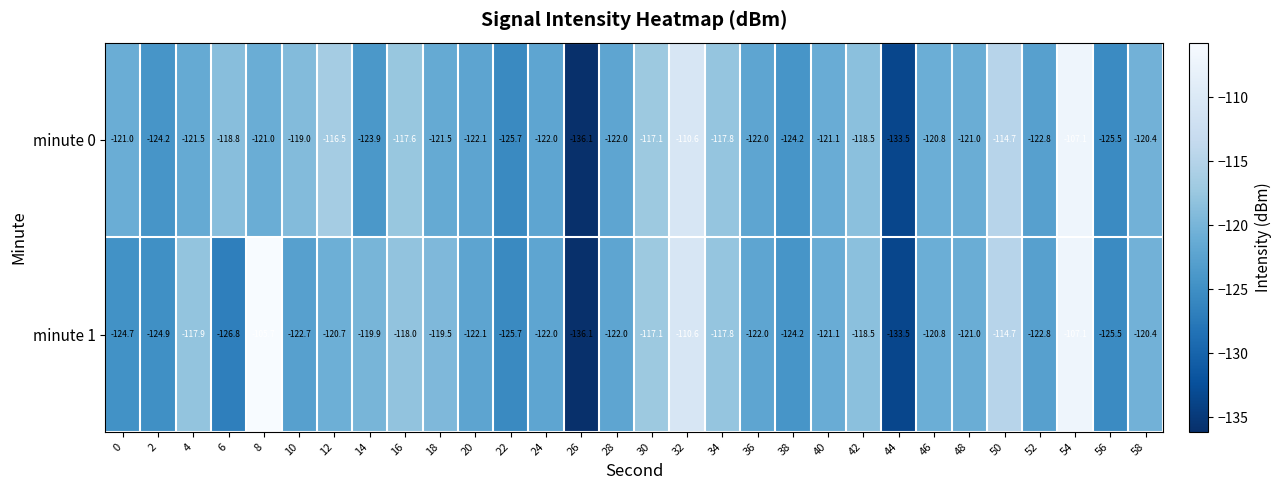

Which category has the lowest value in the minute 0 series?

26